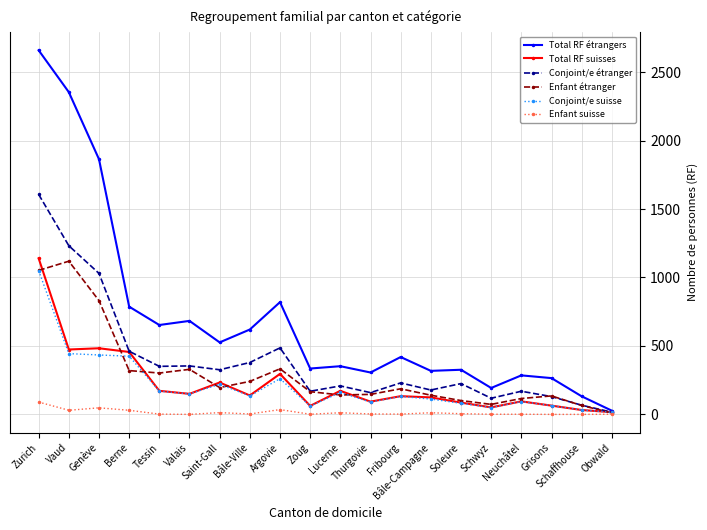

Which series has the largest total across all categories?

Total RF étrangers